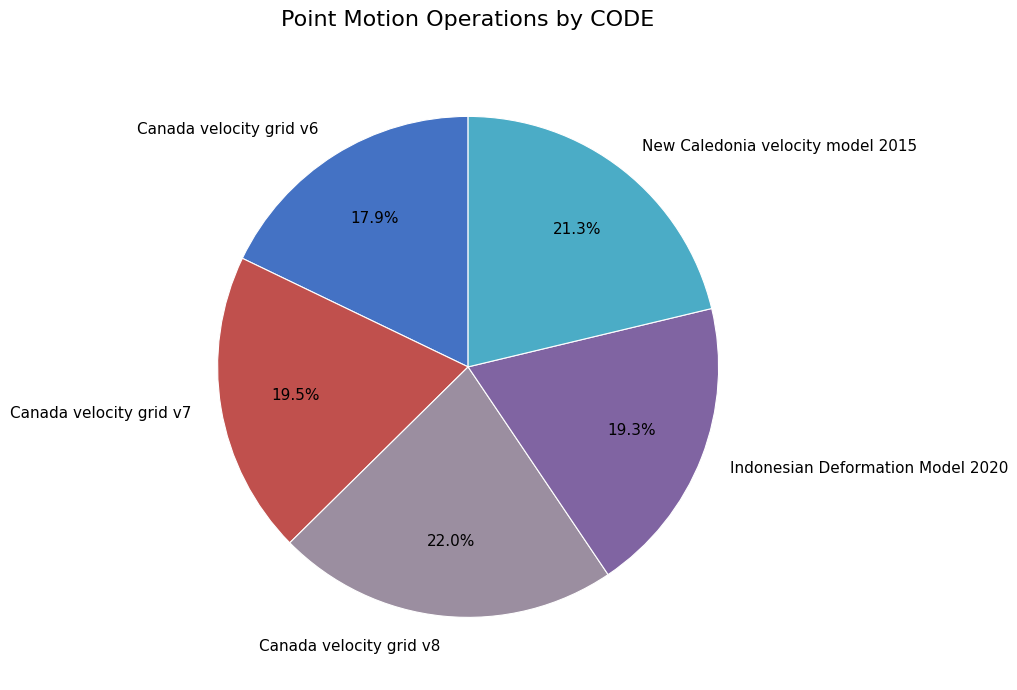

Is it true that New Caledonia velocity model 2015 is 12% of the pie?

False